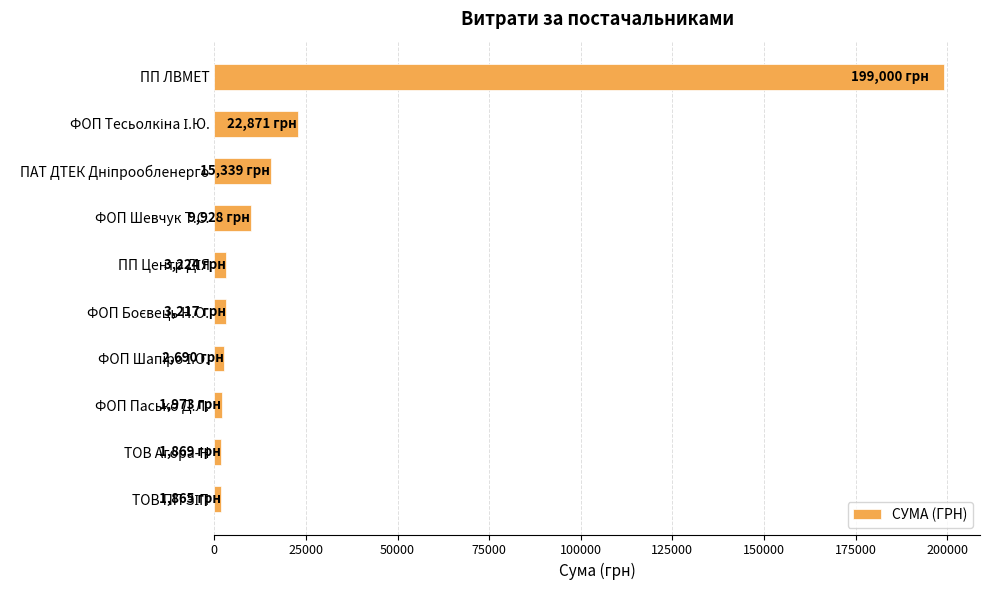

How many values are below 3224?

5